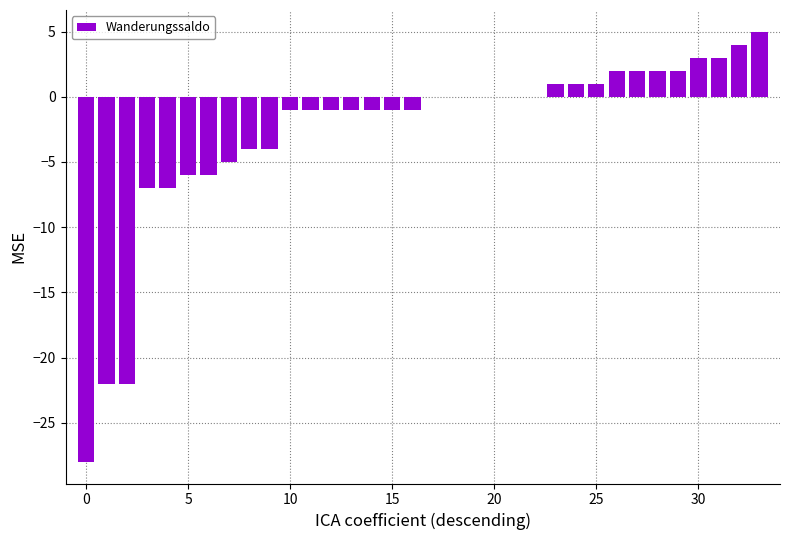

Reading left to right, what are all the values shown in this chart?

-28	-22	-22	-7	-7	-6	-6	-5	-4	-4	-1	-1	-1	-1	-1	-1	-1	0	0	0	0	0	0	1	1	1	2	2	2	2	3	3	4	5